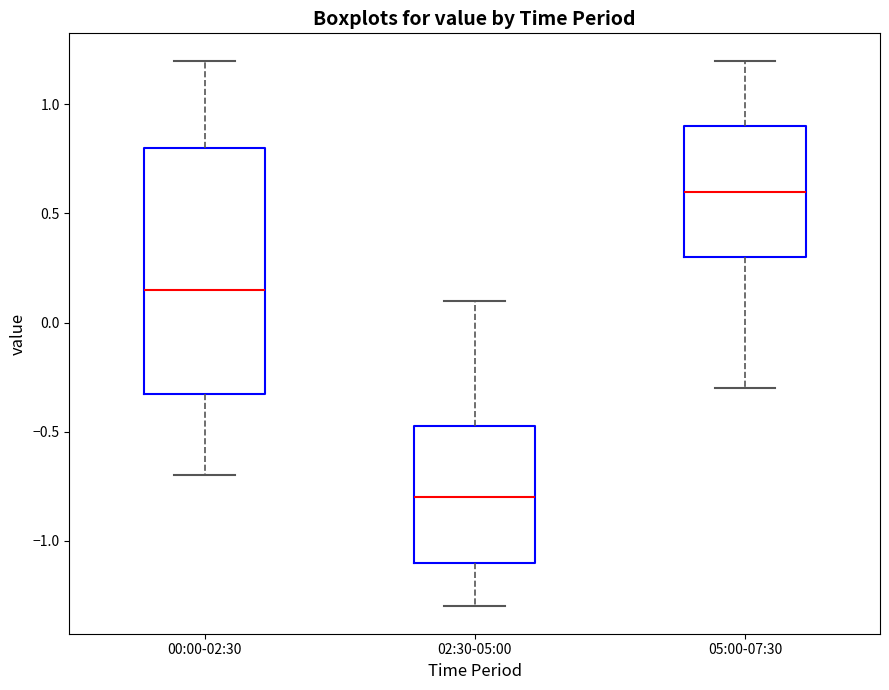

Reading left to right, transcribe this box plot: for each box, give where its median line is, the range the box spans, and where its two whiskers end, as read against the y-axis. The values are not printed on the chart, so give them approximately, as read against the axis.

00:00-02:30: median 0.15, box -0.30 to 0.80, whiskers -0.70 to 1.20
02:30-05:00: median -0.80, box -1.10 to -0.45, whiskers -1.30 to 0.10
05:00-07:30: median 0.60, box 0.30 to 0.90, whiskers -0.30 to 1.20